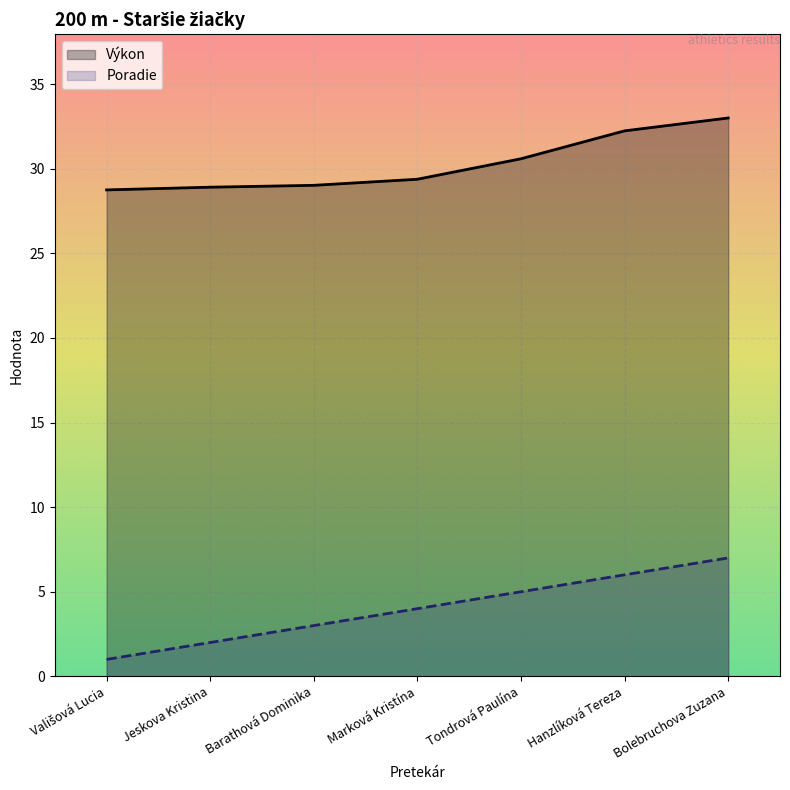

Which series has the largest range (max minus min)?

Poradie